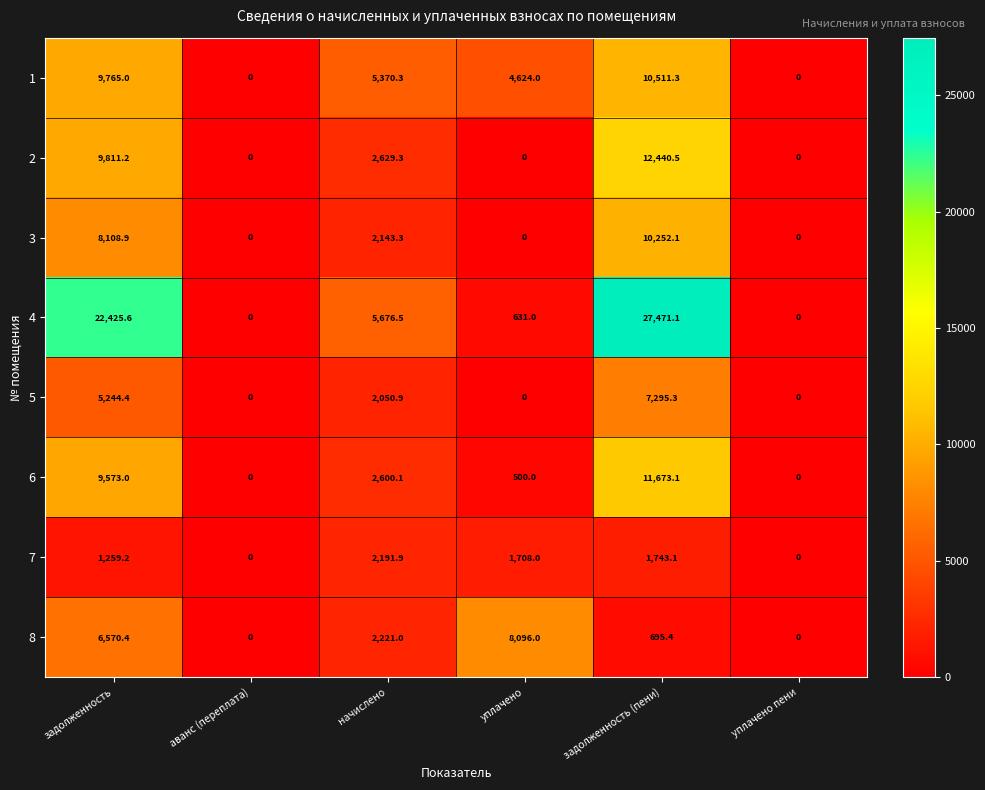

What is the sum of all 1 values?

30270.6